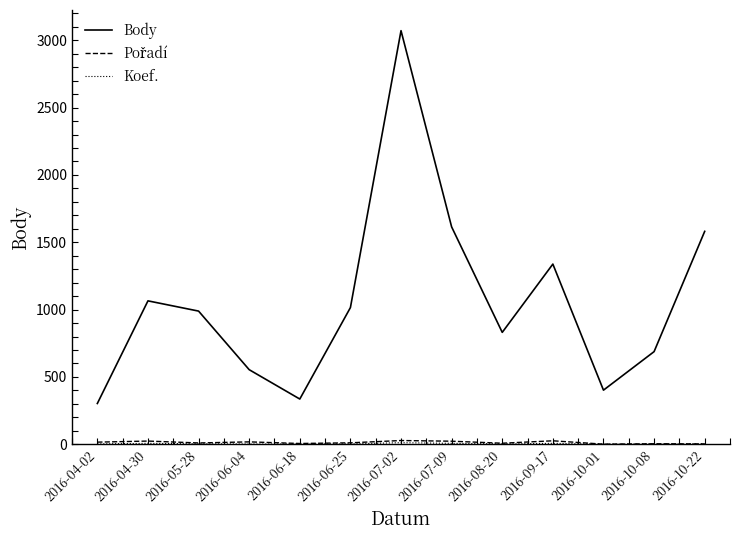

Which series has the largest total across all categories?

Body